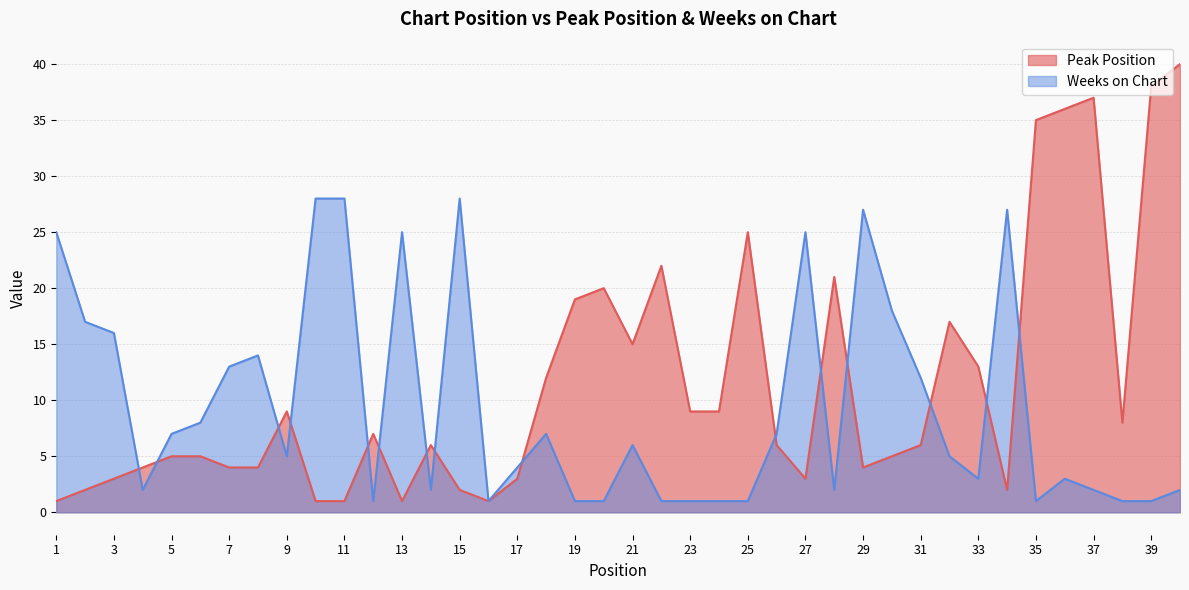

At how many categories does at least one series exceed 13?

24